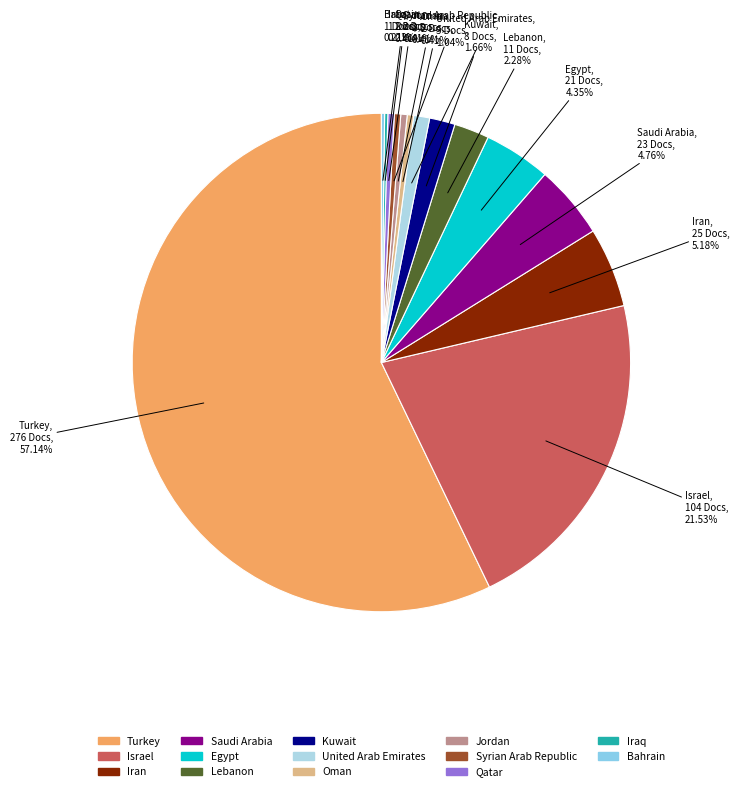

Which slice is the largest?

Turkey